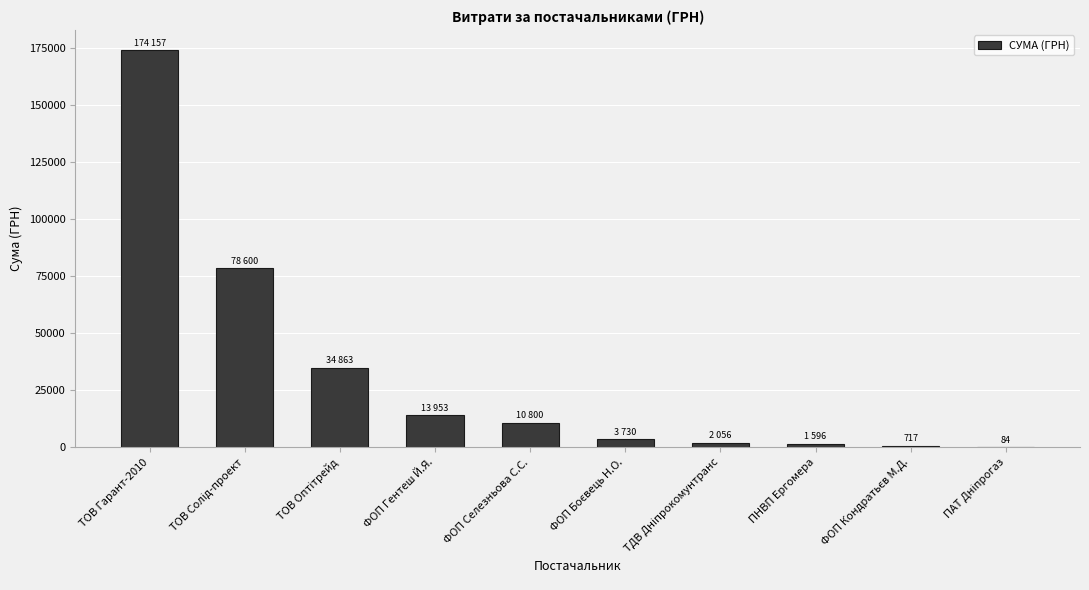

The value at ТОВ Гарант-2010 is 241409.3. True or false?

False